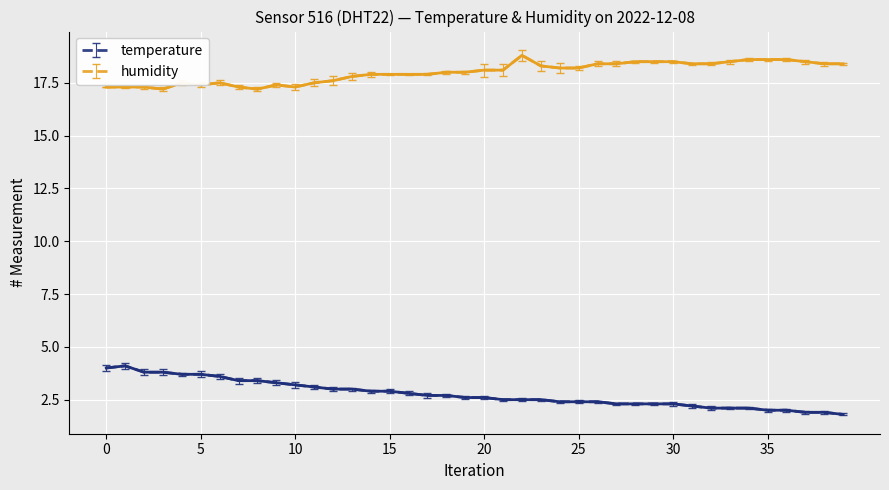

What is the difference between the maximum and minimum values in the temperature series?

2.3